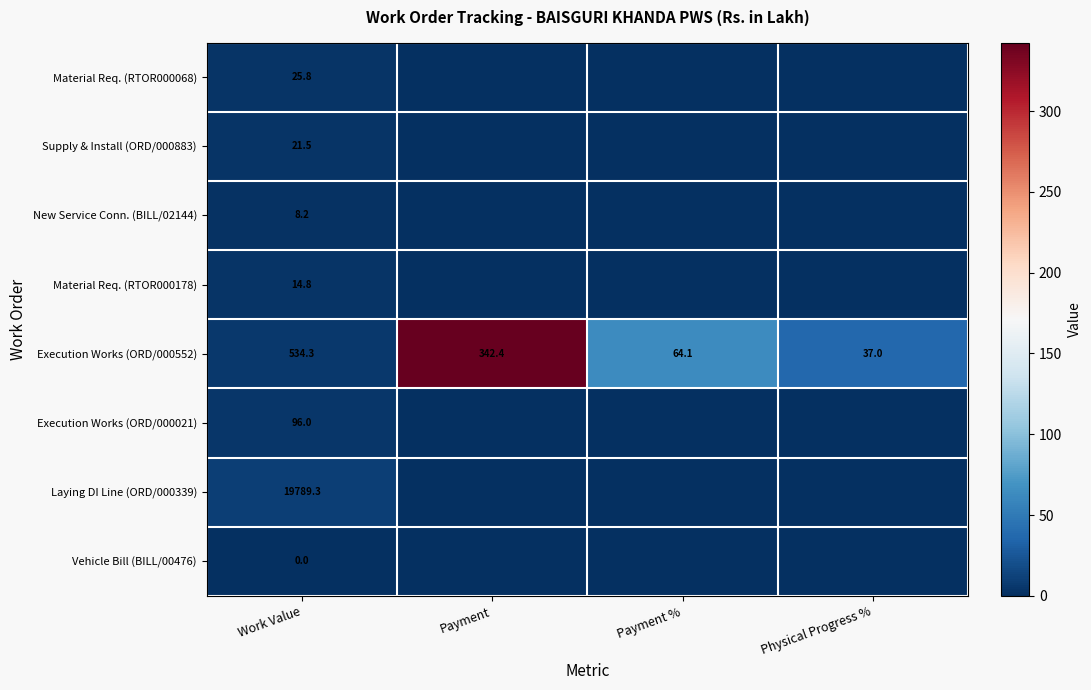

Is it true that New Service Conn. (BILL/02144) equals 8.2 at Work Value?

True